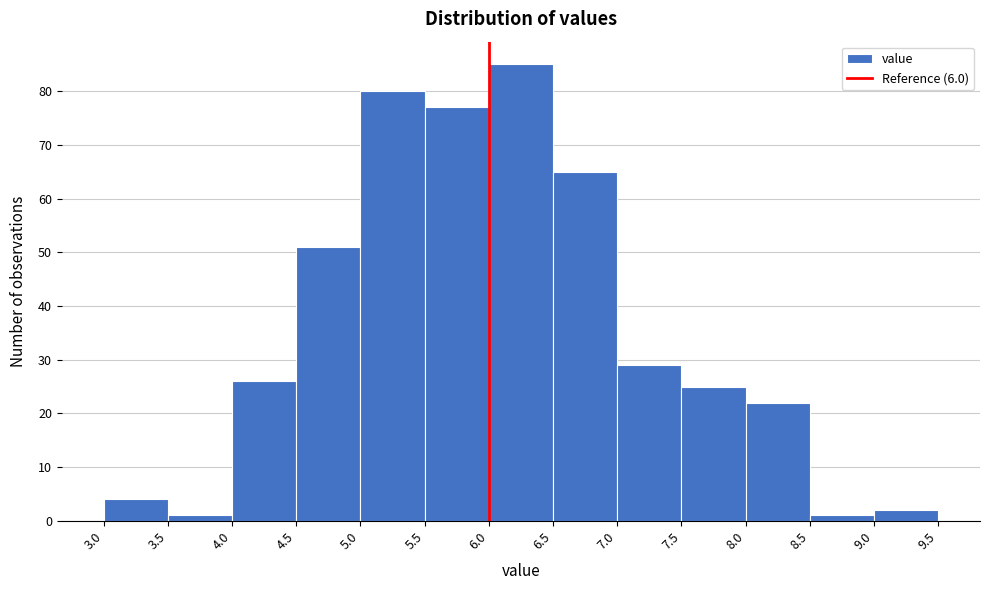

What is the height of the bar covering 6.5 to 7.0 on the x-axis? The values are not printed on the chart, so give them approximately, as read against the axis.

65